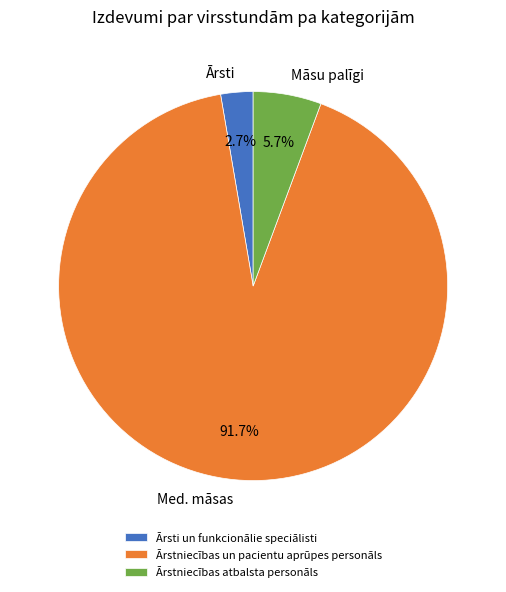

Does Ārstniecības un pacientu aprūpes personāls represent more than half of the total?

Yes